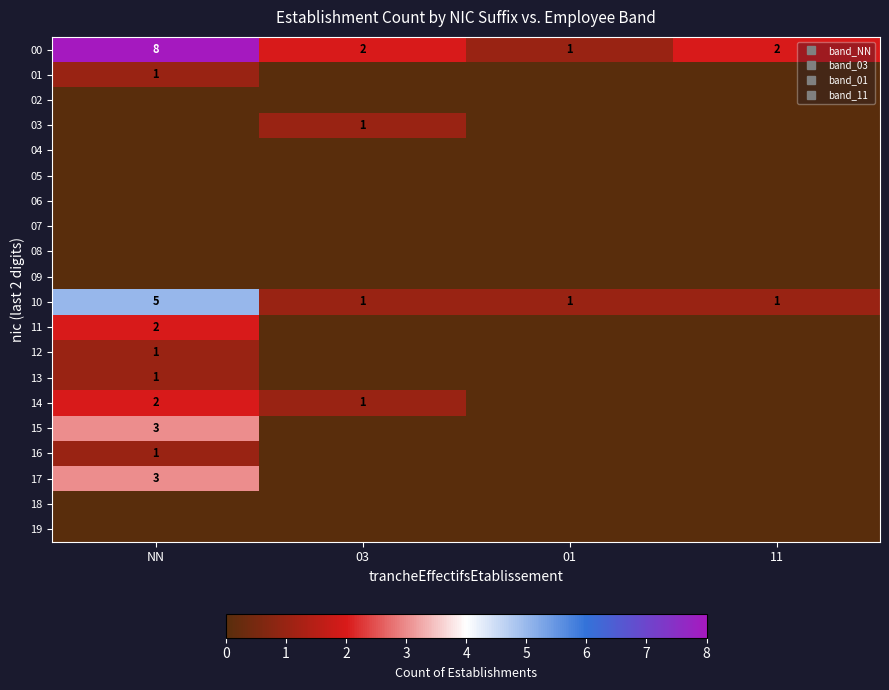

What is the difference between the highest and lowest values at 03?

2